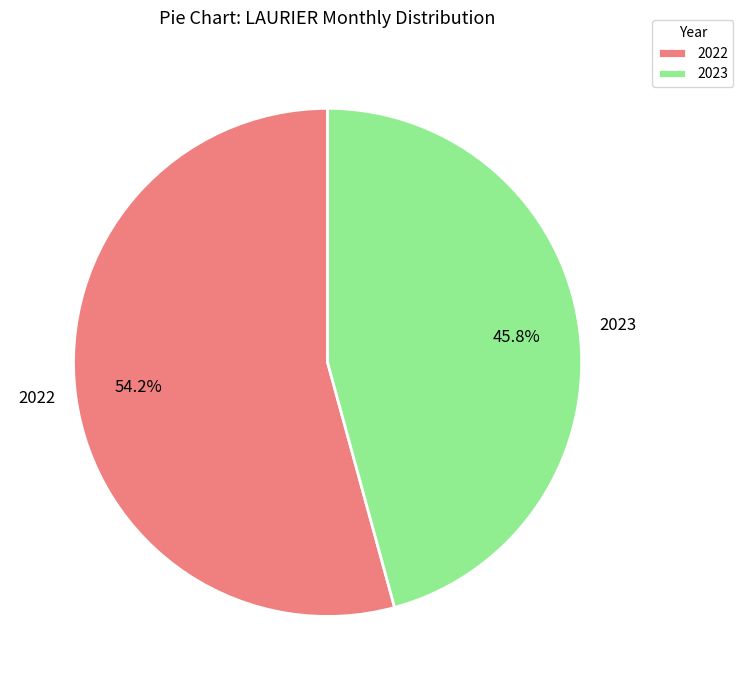

Rank the categories by value from highest to lowest.

2022, 2023